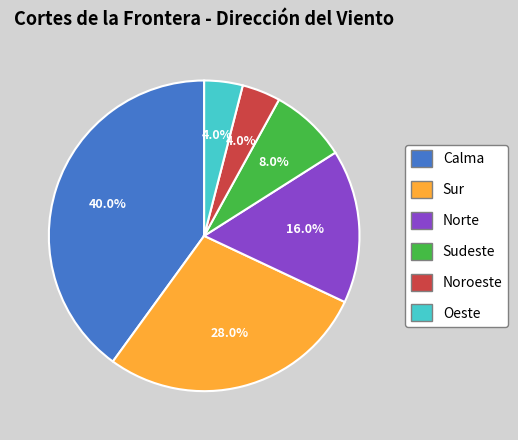

Is there a majority slice in this chart?

No